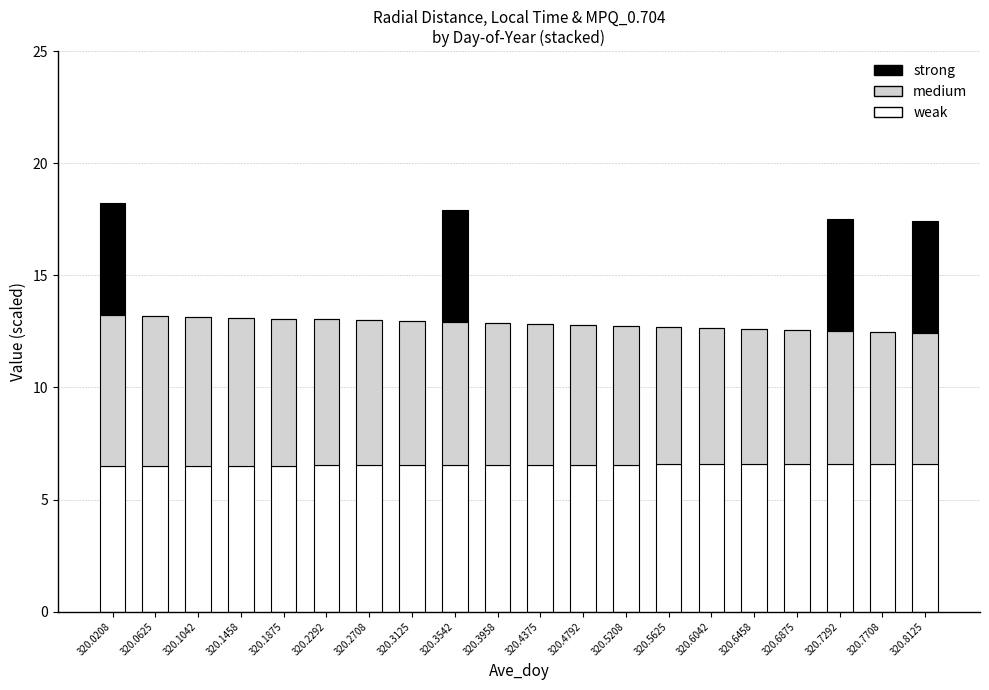

What is the total value across all series at 320.1875?

13.1